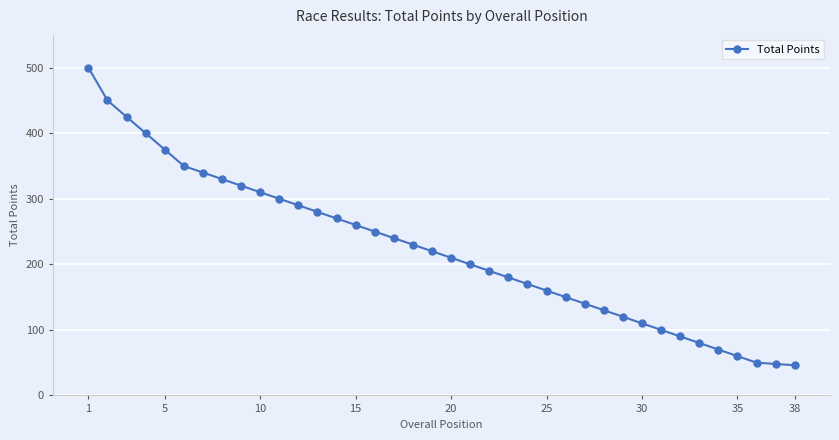

What is the value of the 24th point from the left?

170